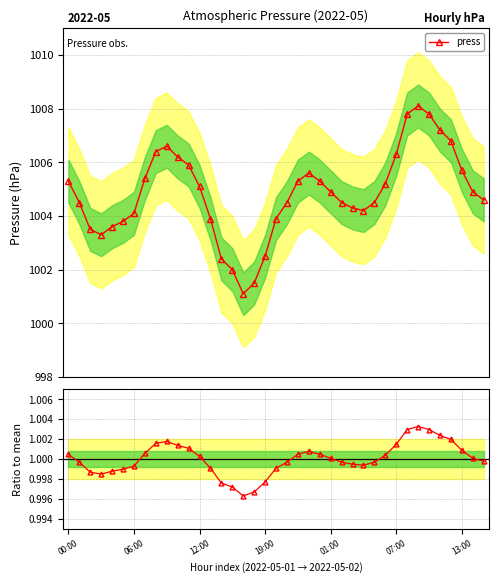

Where does the data first go above 1?

00:00